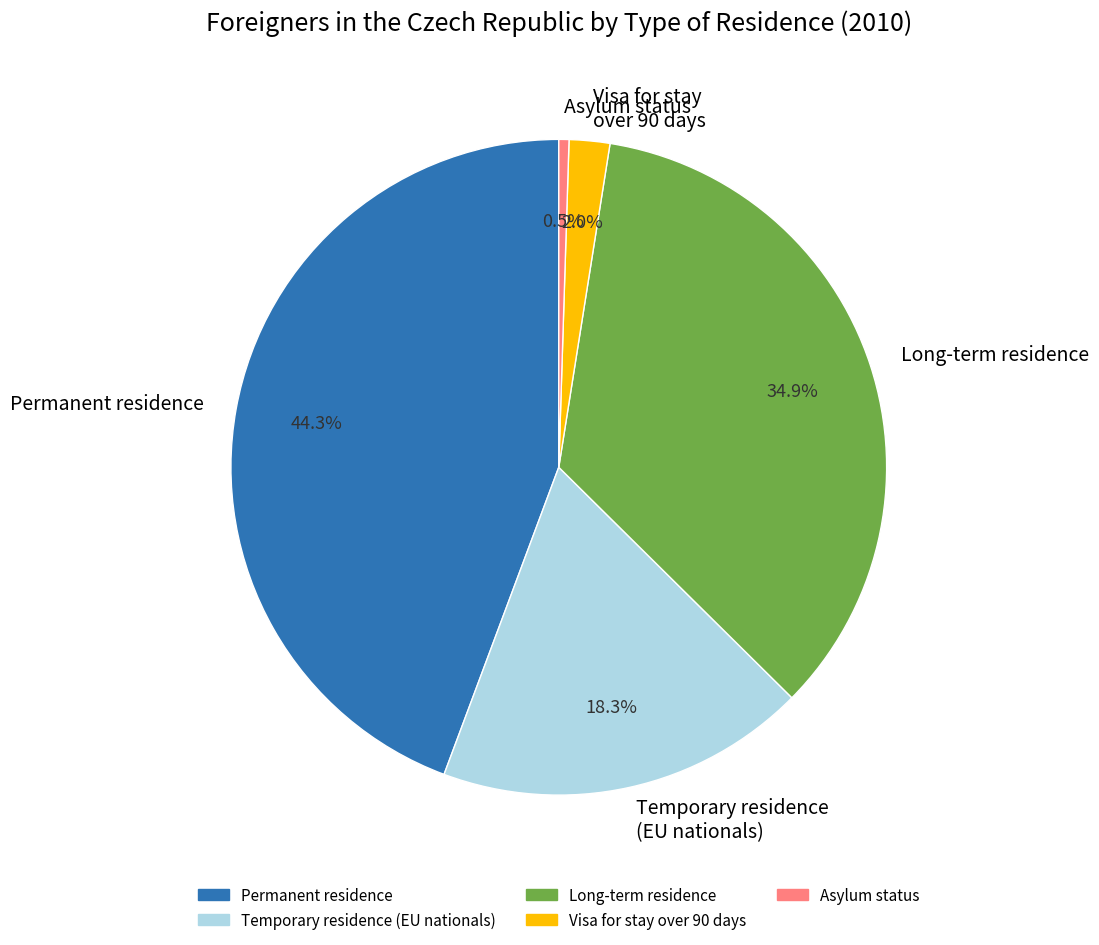

Which category has the smallest portion of the pie?

Asylum status